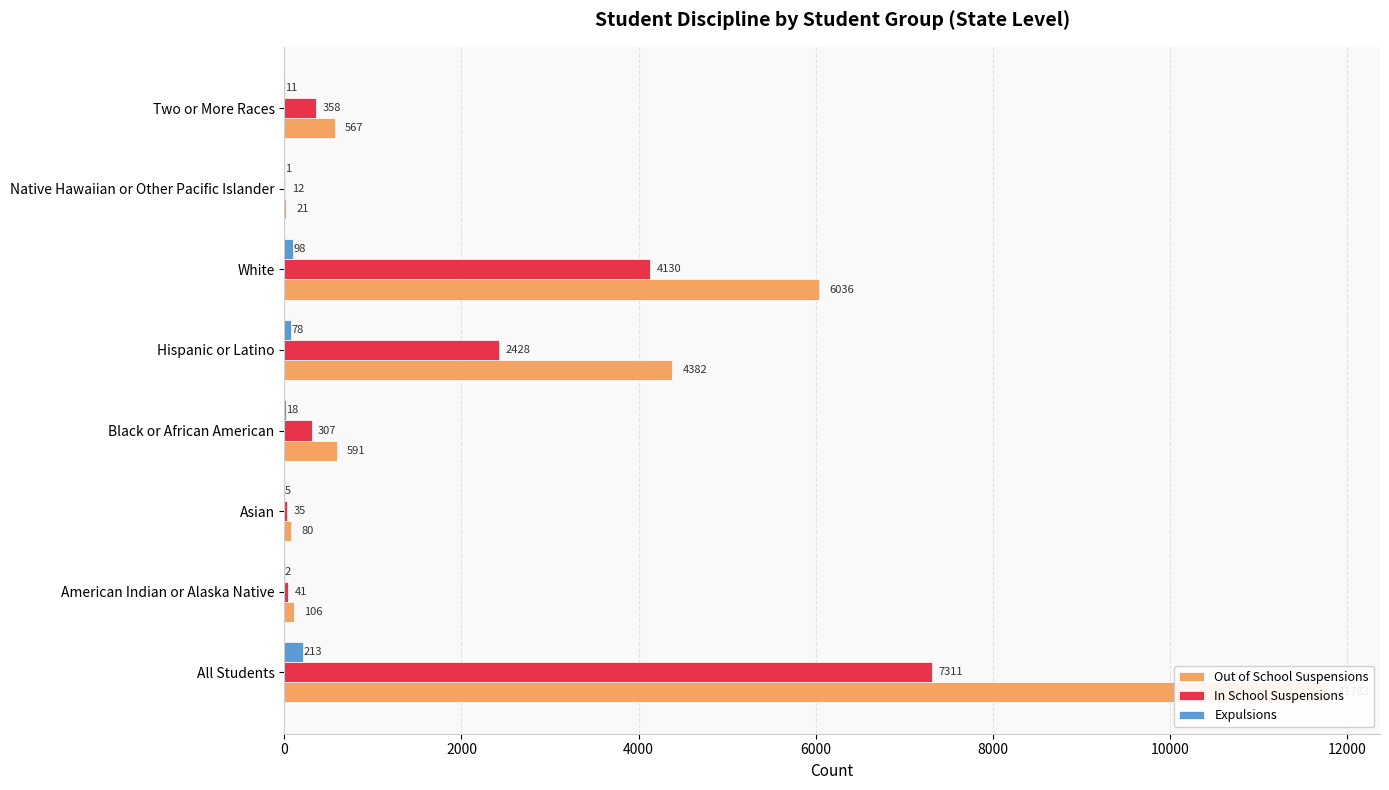

Is the value of Expulsions at American Indian or Alaska Native greater than the value of Out of School Suspensions at American Indian or Alaska Native?

No